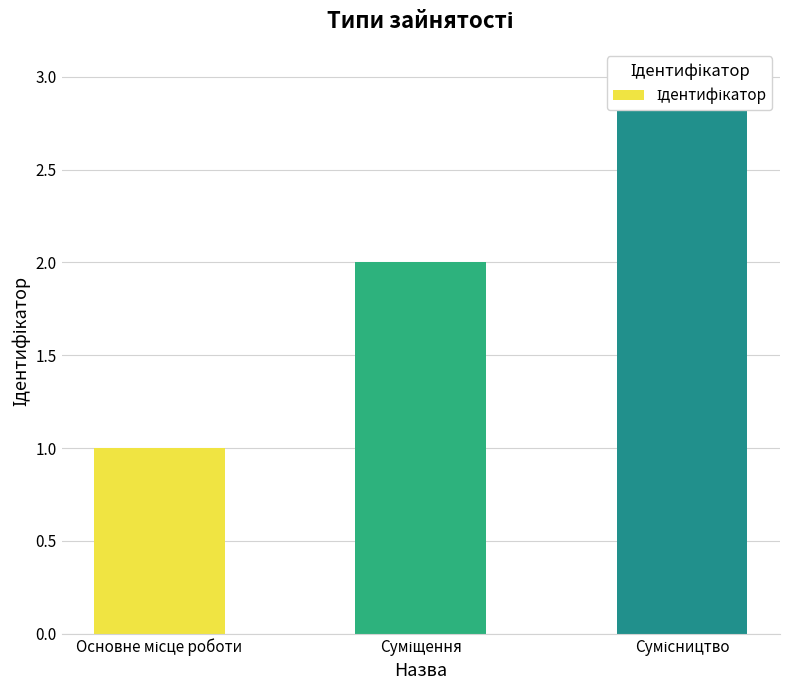

List the labels in order of value, smallest first.

Основне місце роботи, Суміщення, Сумісництво